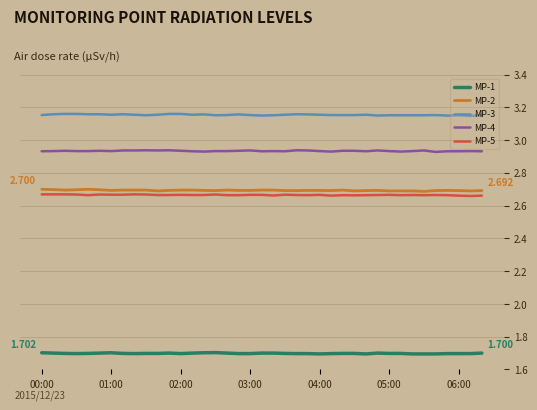

True or false: MP-2 and MP-3 intersect in this chart.

False